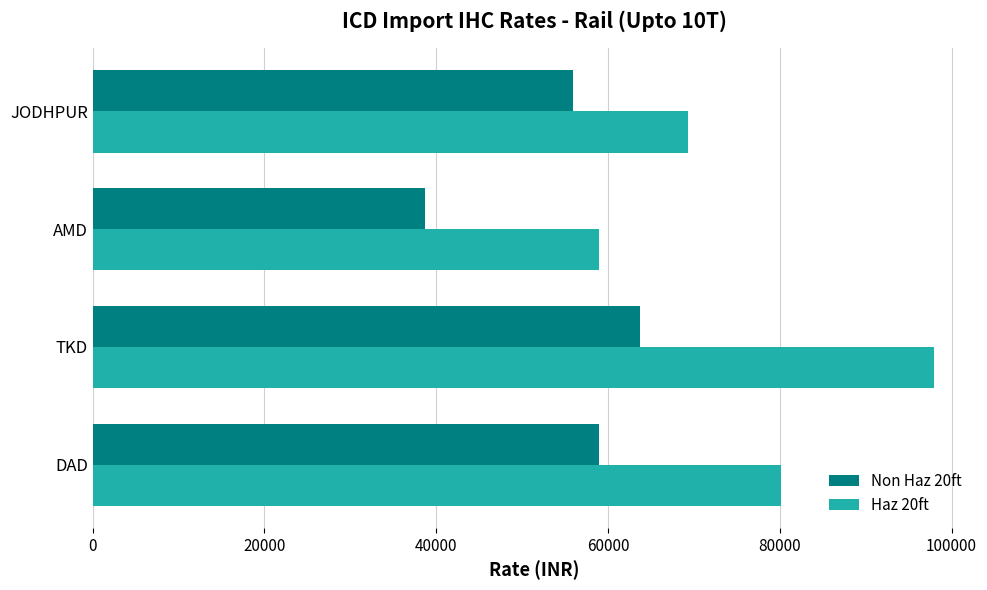

Where is Haz 20ft nearest to the value 78425?

DAD